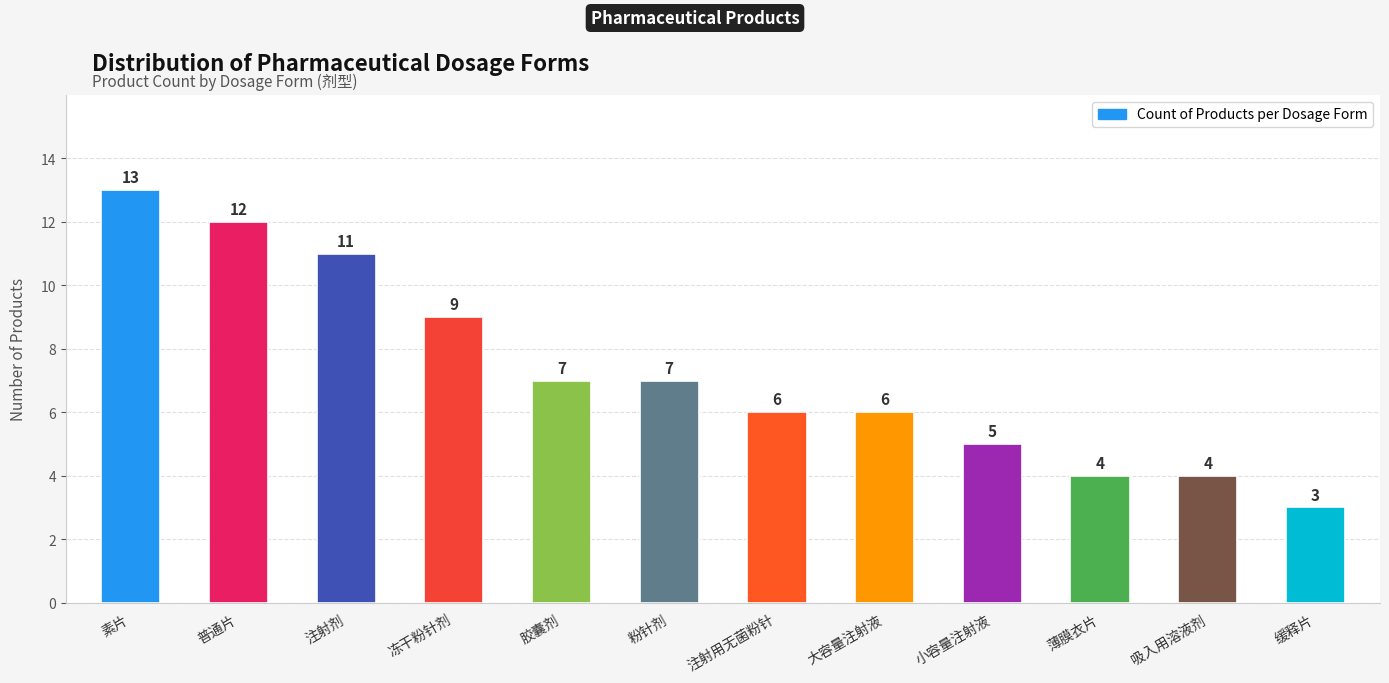

What is the value of the 4th bar from the left?

9